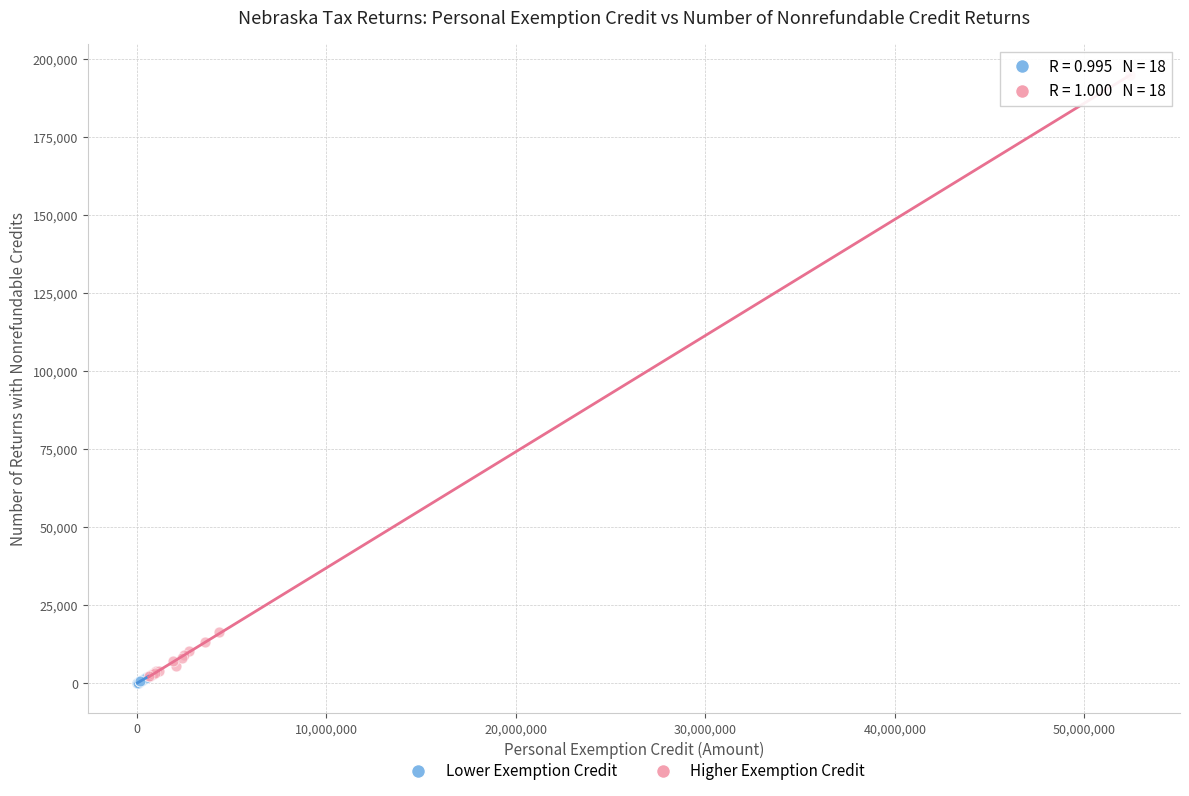

Which series has the largest Y range (max minus min)?

Higher Exemption Credit